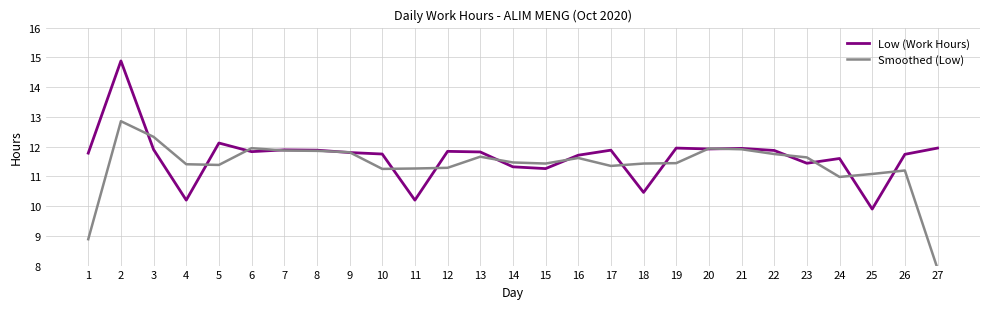

How many lines are shown in the chart?

2